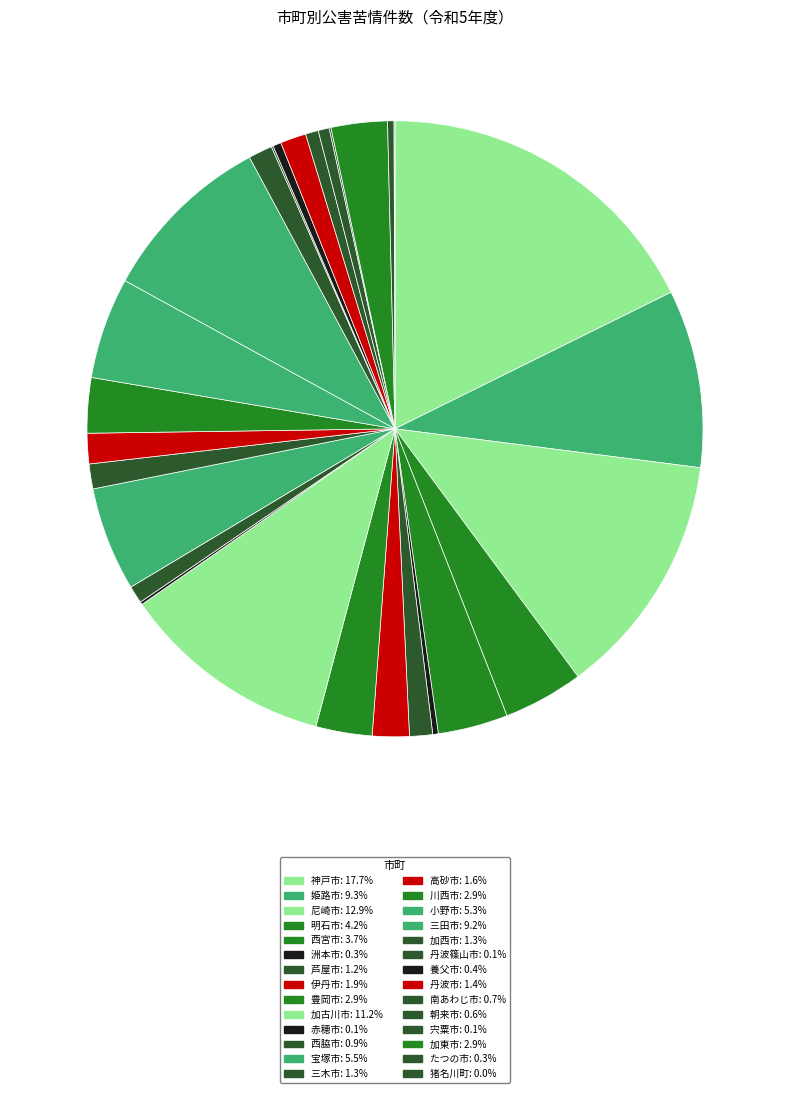

What is the change in value from 豊岡市 to 高砂市?

-28